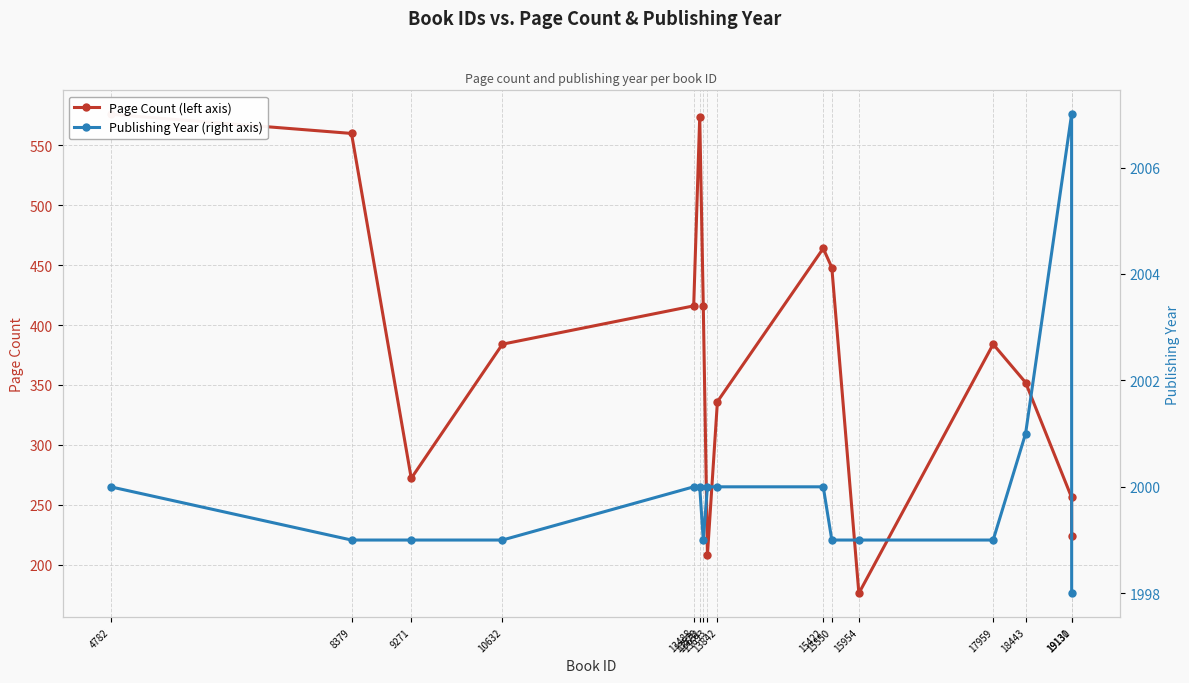

At which category is the sum across all series the highest?

4782